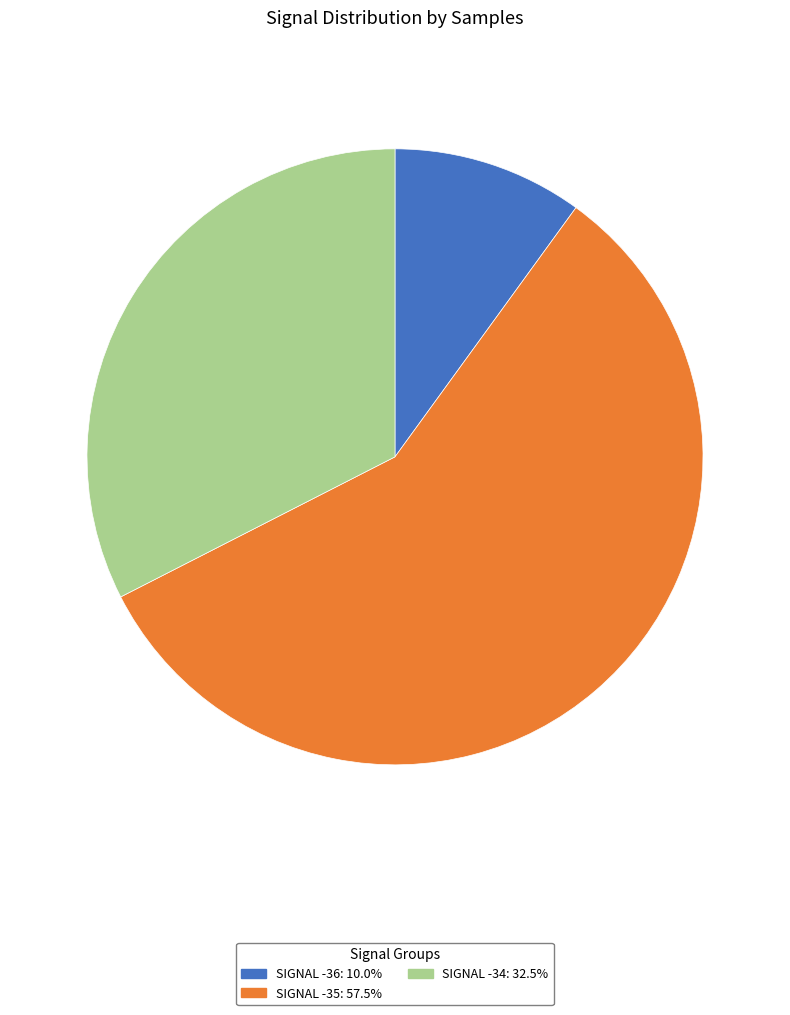

Is there any slice that represents more than half of the pie?

Yes